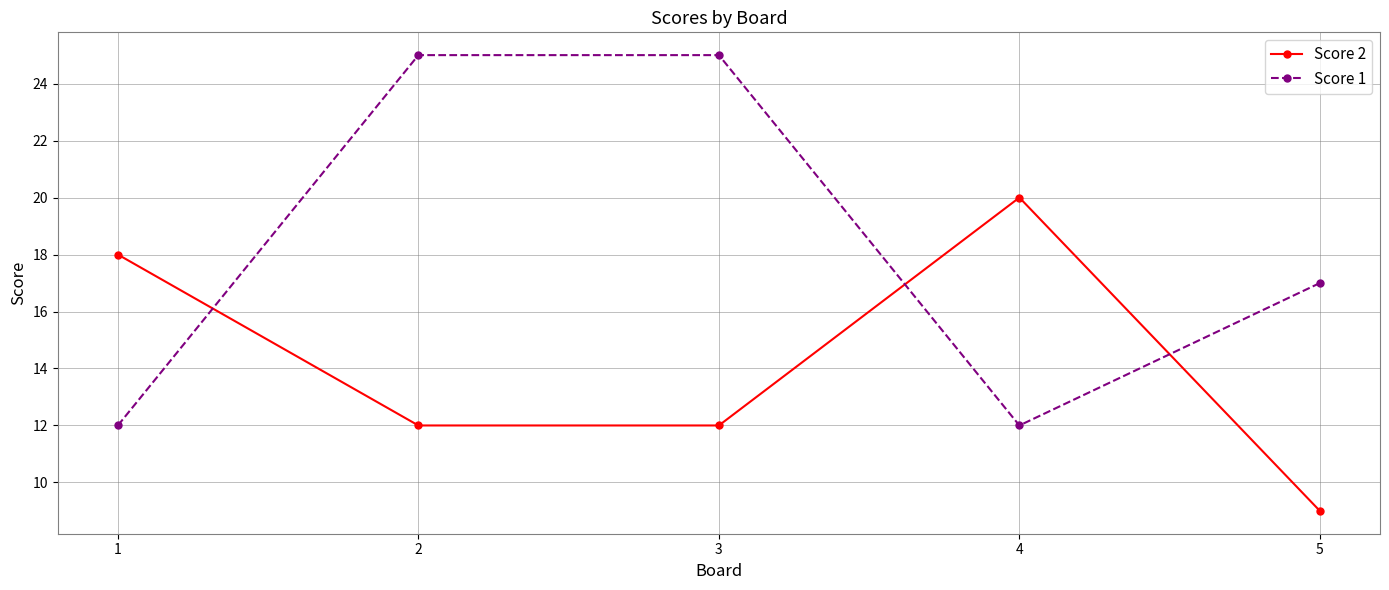

What is the minimum value shown in the chart?

9